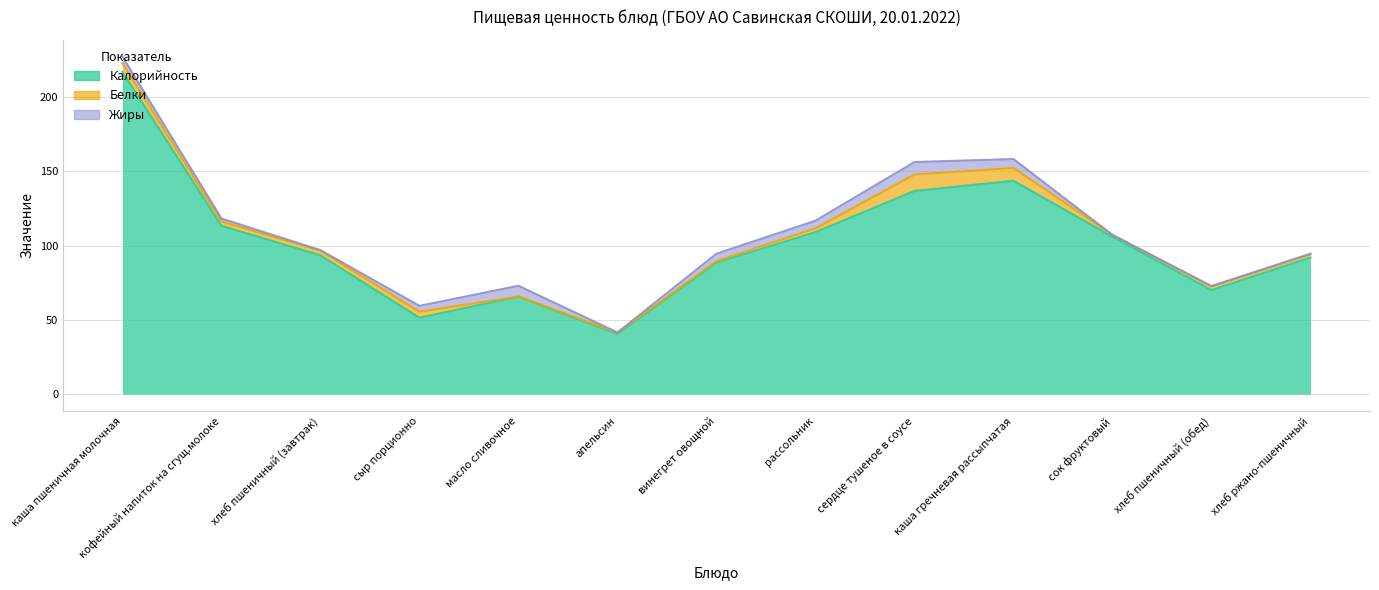

What is the average value of the Калорийность series?

102.1